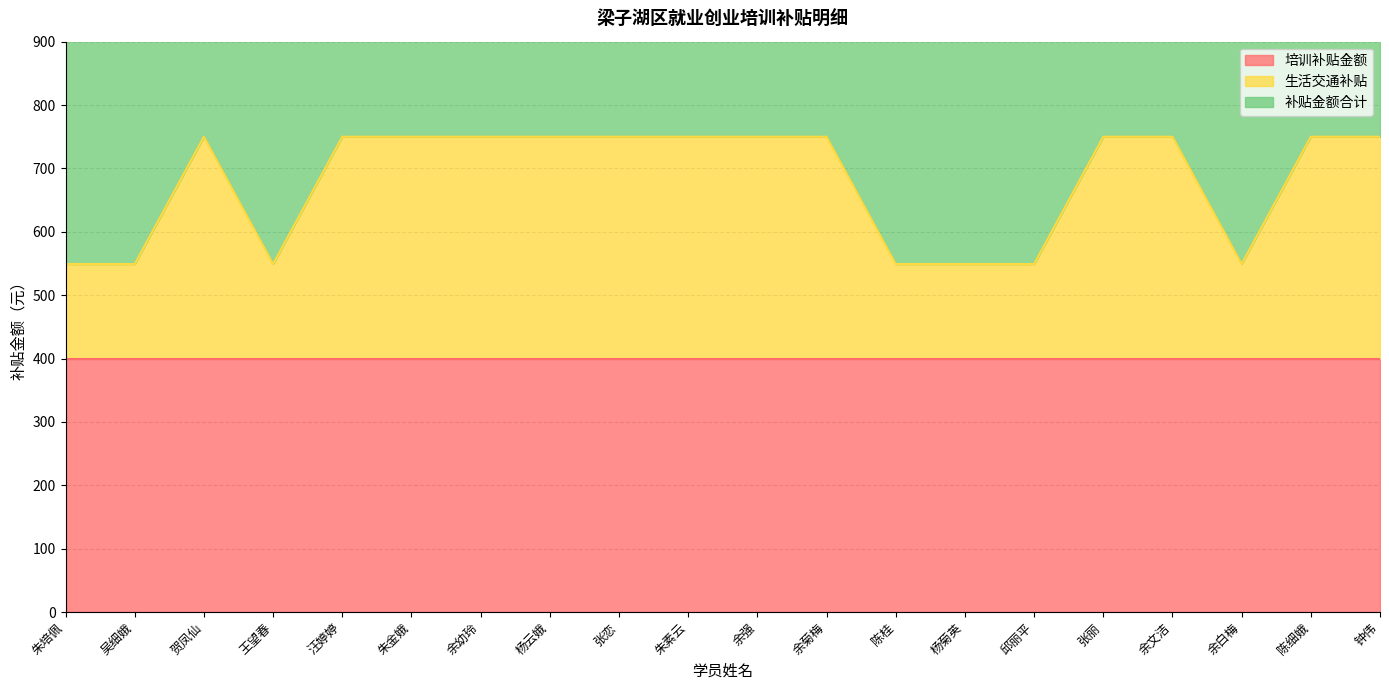

Is the value of 补贴金额合计 at 吴细娥 greater than the value of 生活交通补贴 at 余强?

Yes